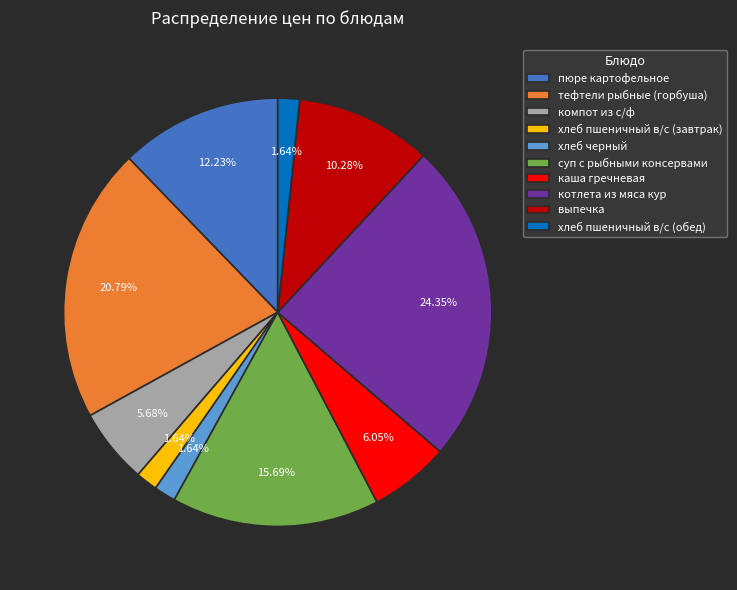

Is суп с рыбными консервами the majority of the pie?

No